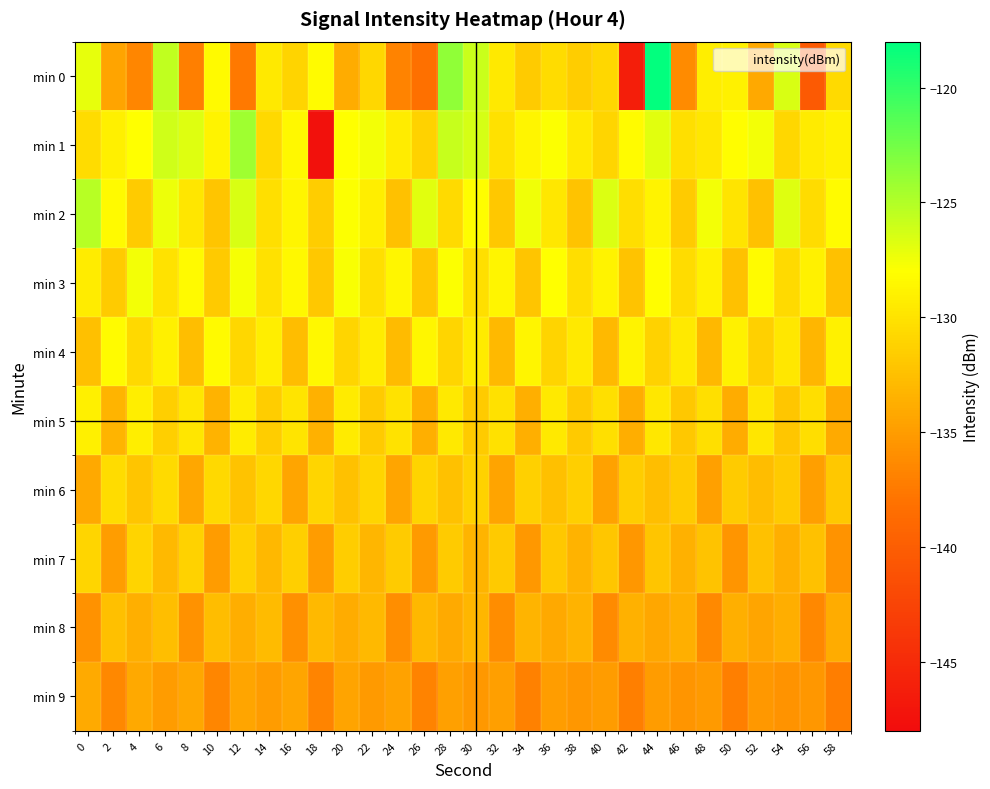

Which series has the widest spread of values?

min 0